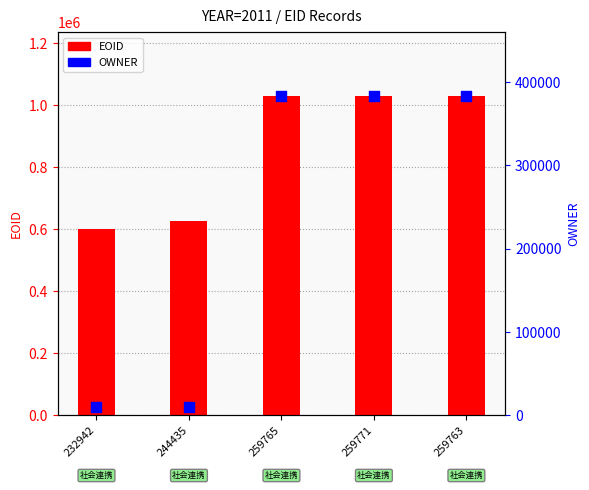

At how many categories does at least one series exceed 939557?

3